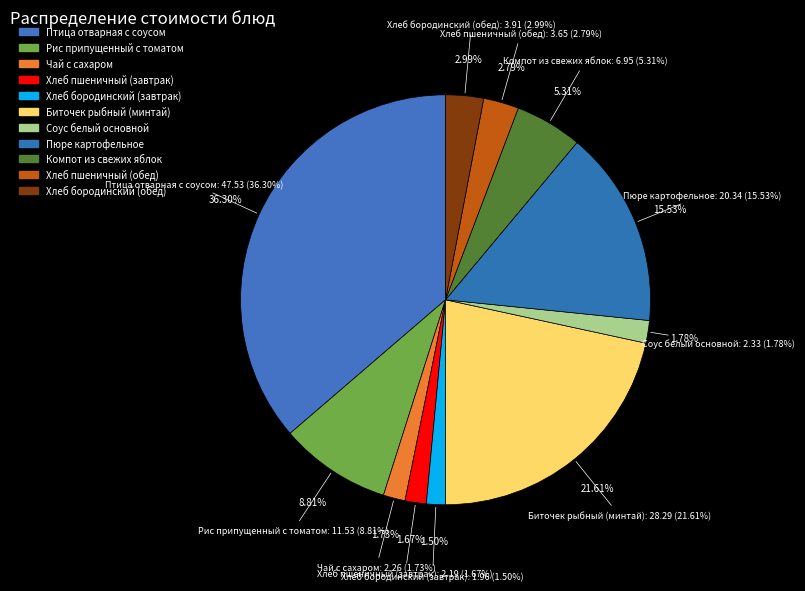

What is the change in value from Рис припущенный с томатом to Хлеб бородинский (обед)?

-7.6